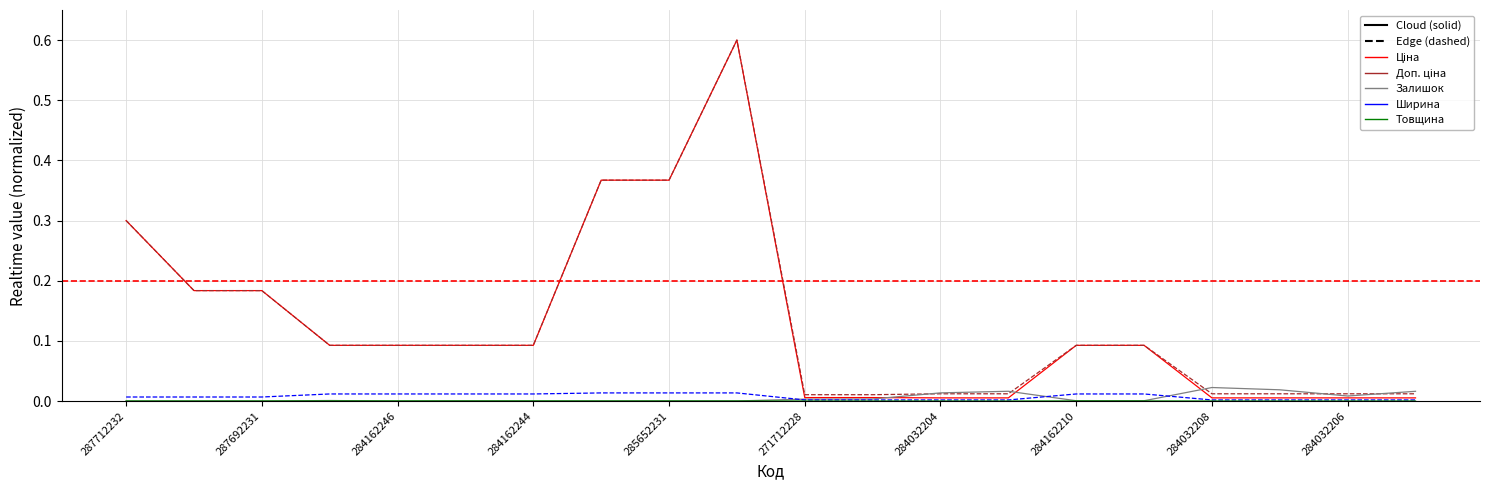

How many lines are shown in the chart?

5